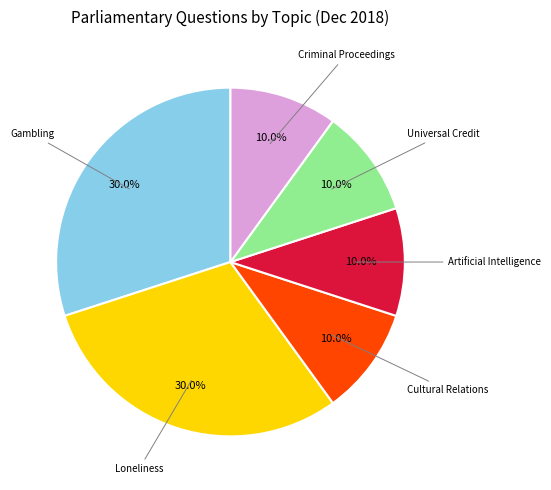

Is there any slice that represents more than half of the pie?

No